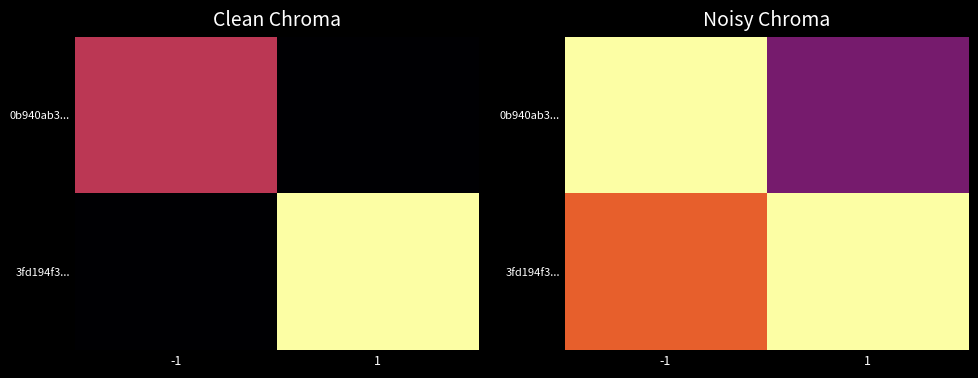

Which series changed the most between -1 and 1?

3fd194f3...